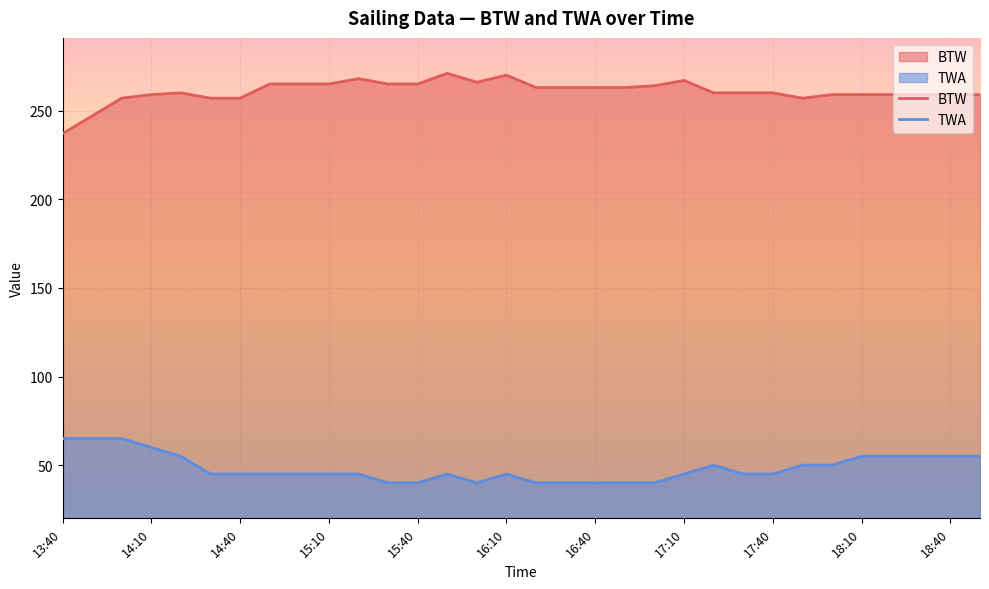

Rank the series by their average value, from highest to lowest.

BTW, TWA